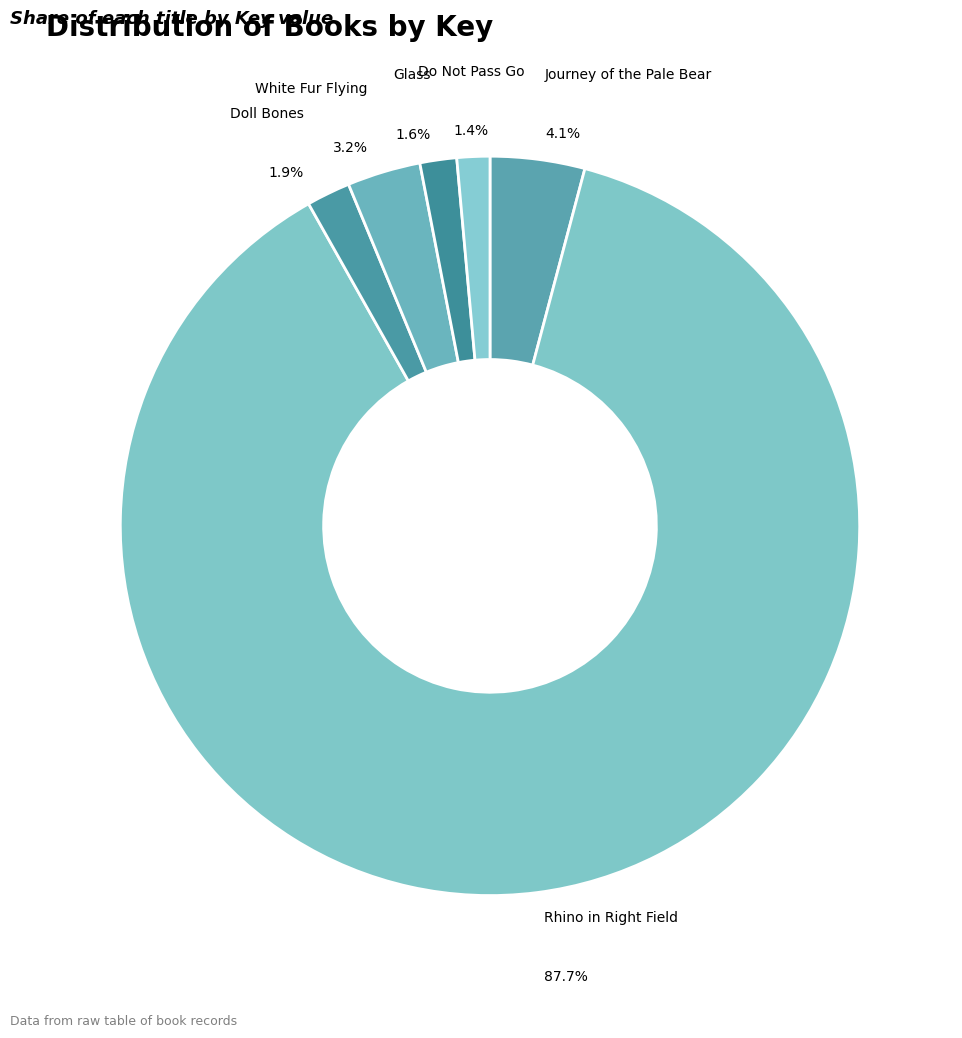

How much of the chart is everything except Doll Bones?

98.1%